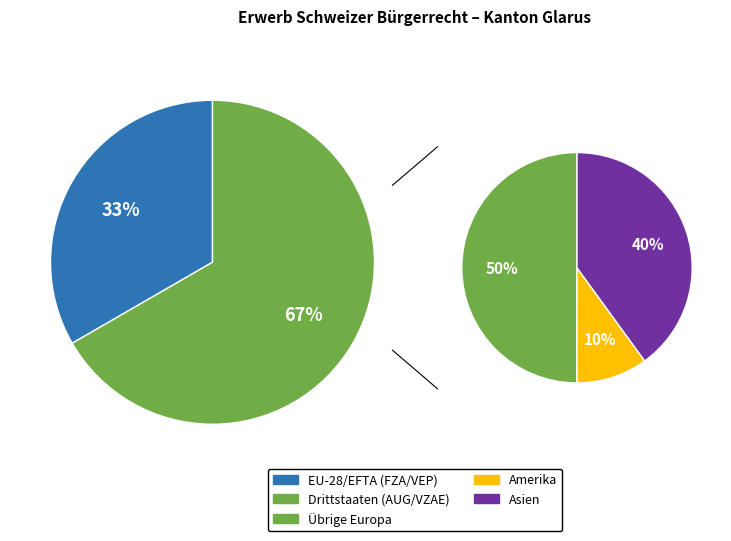

Count the number of slices in the pie.

5